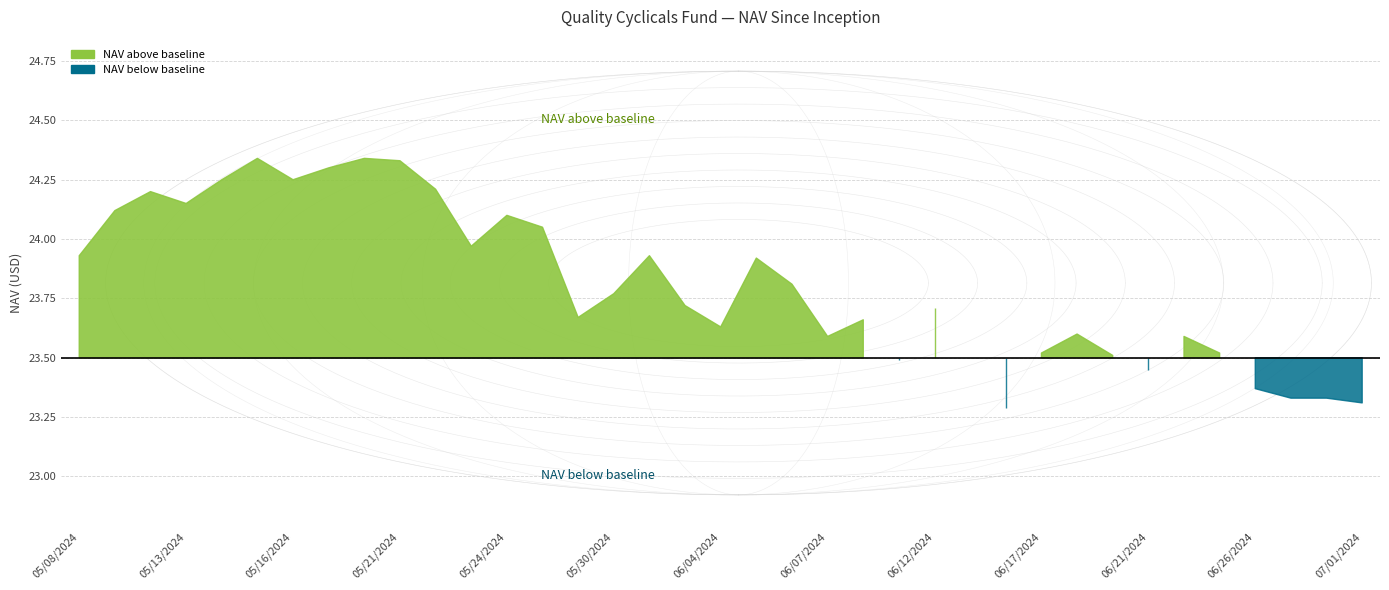

How many lines are shown in the chart?

1